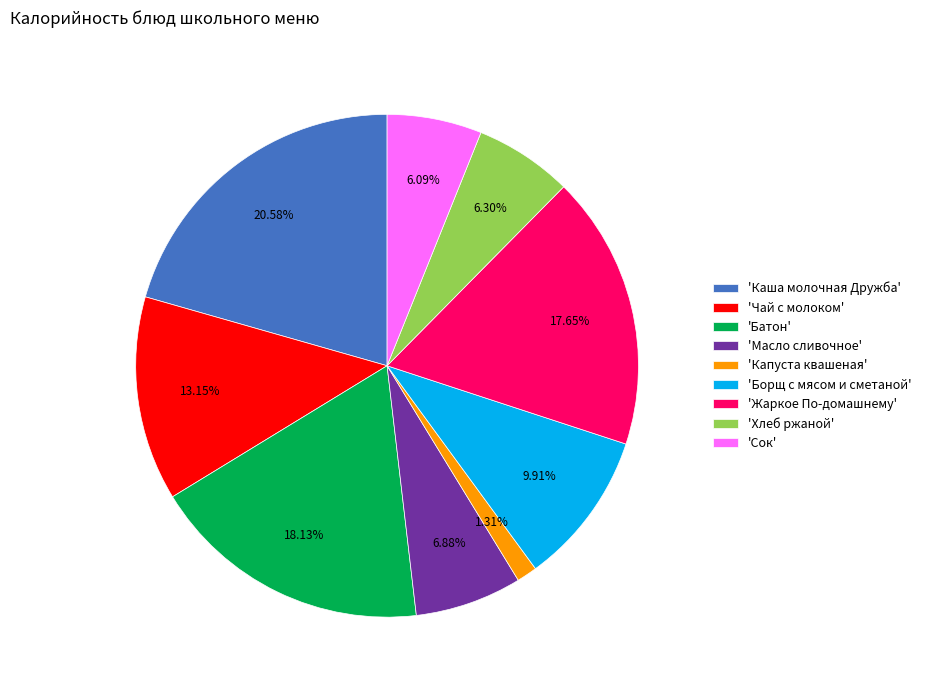

Between 'Хлеб ржаной' and 'Капуста квашеная', which is larger?

'Хлеб ржаной'